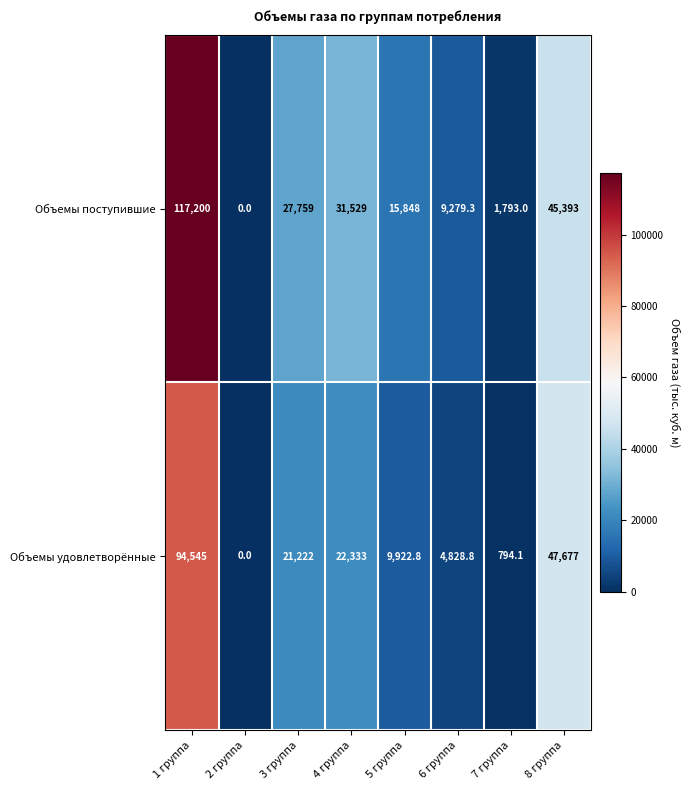

At how many categories does at least one series exceed 37557?

2